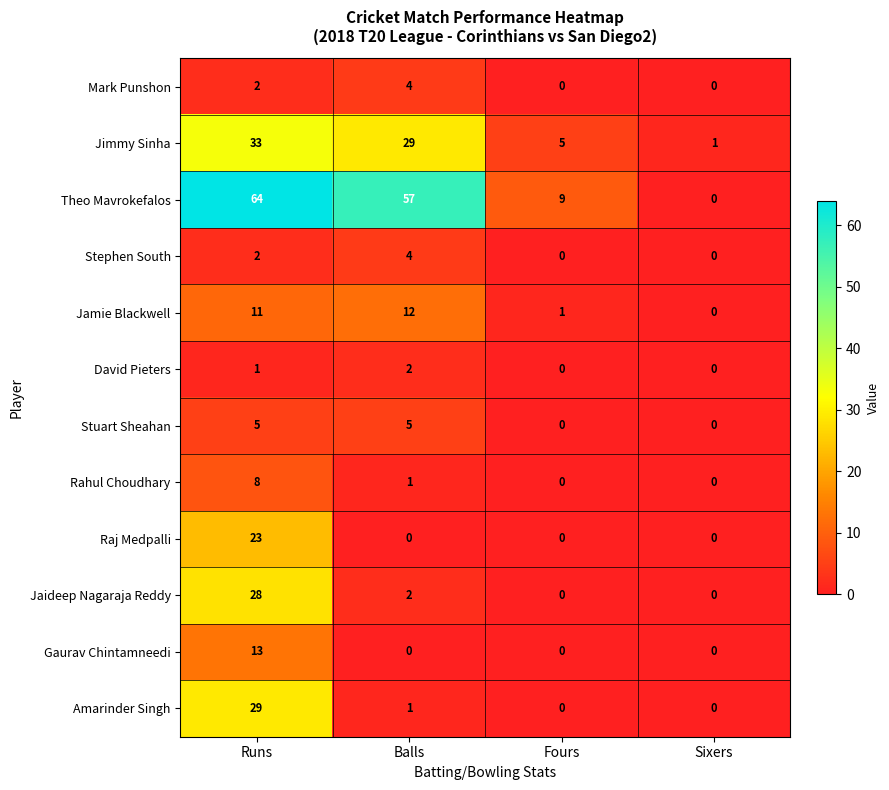

Is it true that Raj Medpalli equals -14 at Balls?

False